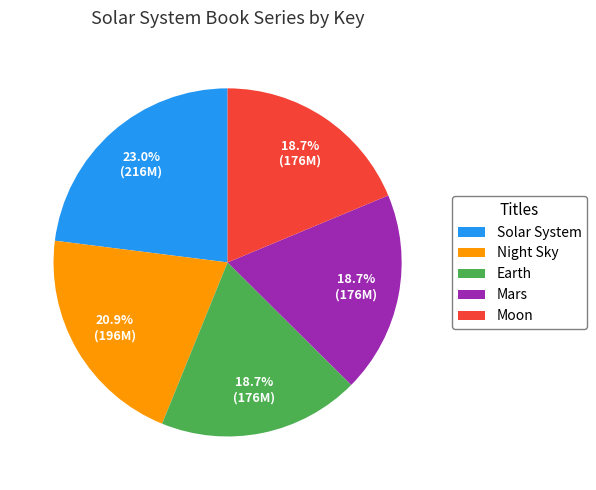

What is the largest slice in the pie chart?

Solar System